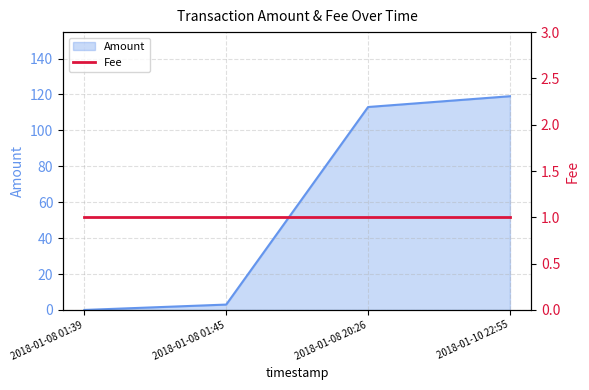

What value does the data have at 2018-01-08 01:45?

3